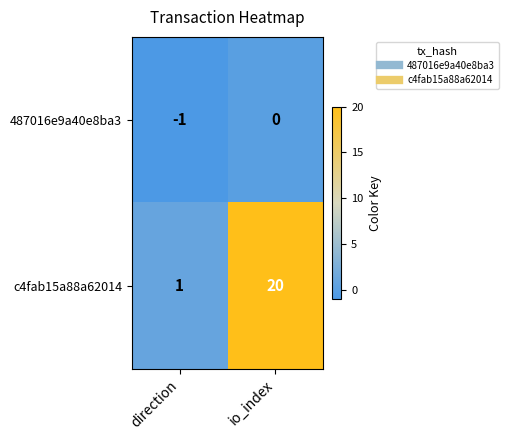

At which category is the sum across all series the highest?

io_index